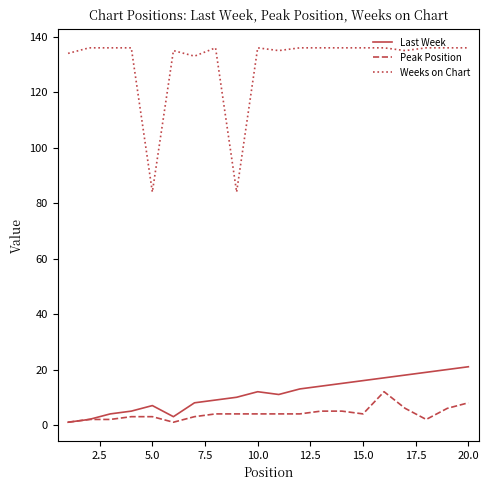

List the series in order of their peak value, highest first.

Weeks on Chart, Last Week, Peak Position